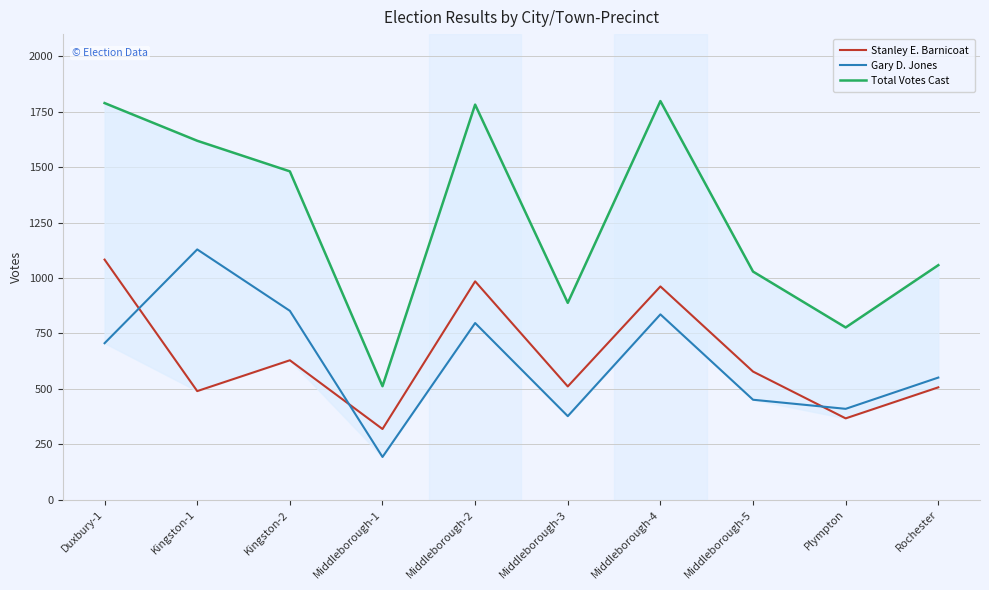

What is the difference between the maximum and second lowest values in the Stanley E. Barnicoat series?

716